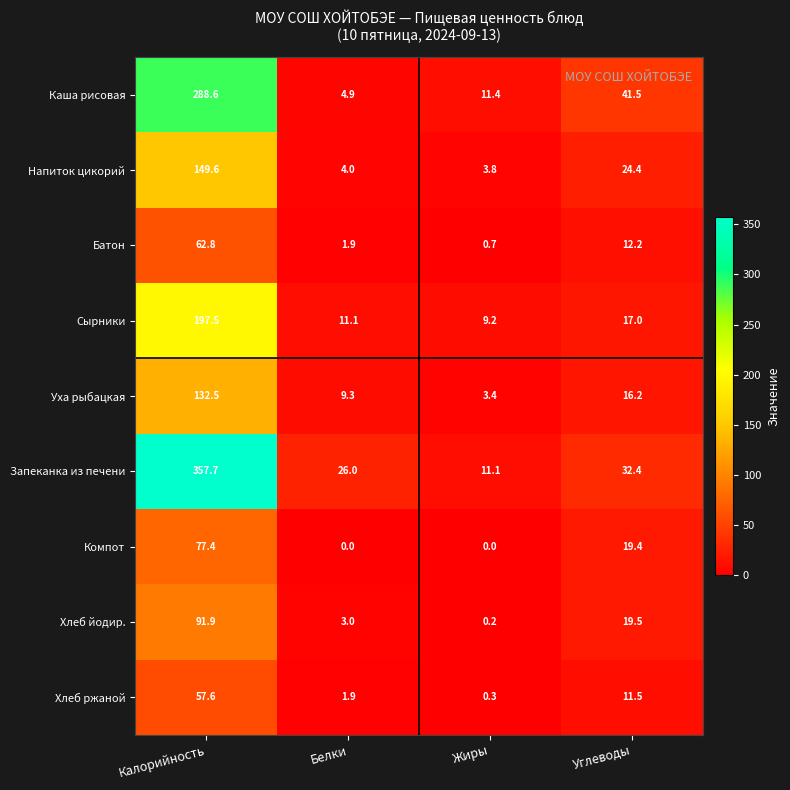

Which series has the widest spread of values?

Запеканка из печени